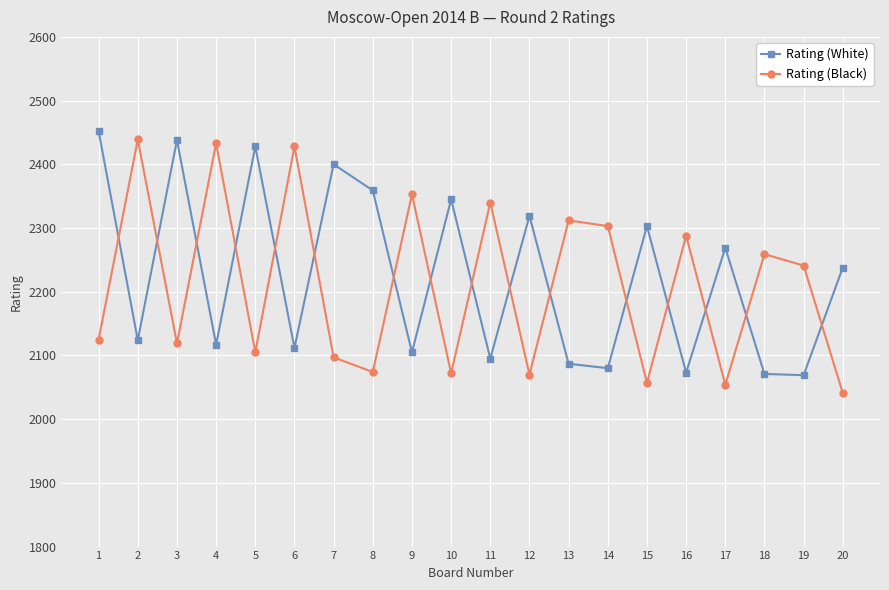

List the series in order of their peak value, highest first.

Rating (White), Rating (Black)